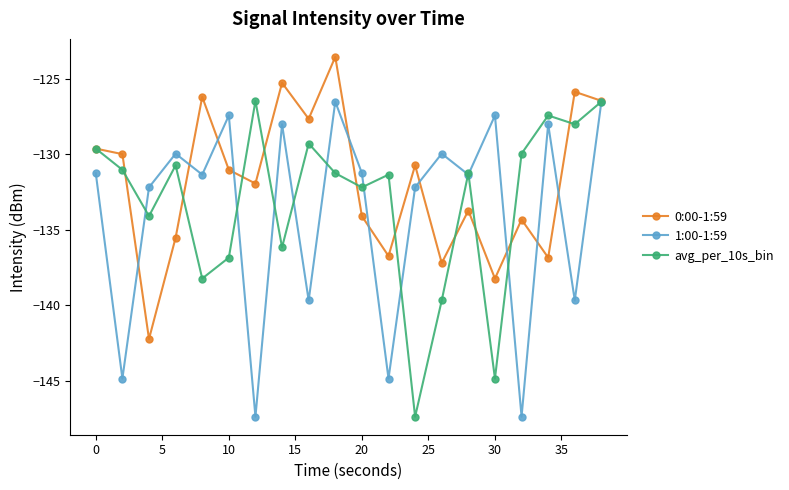

What is the greatest value displayed?

-123.6